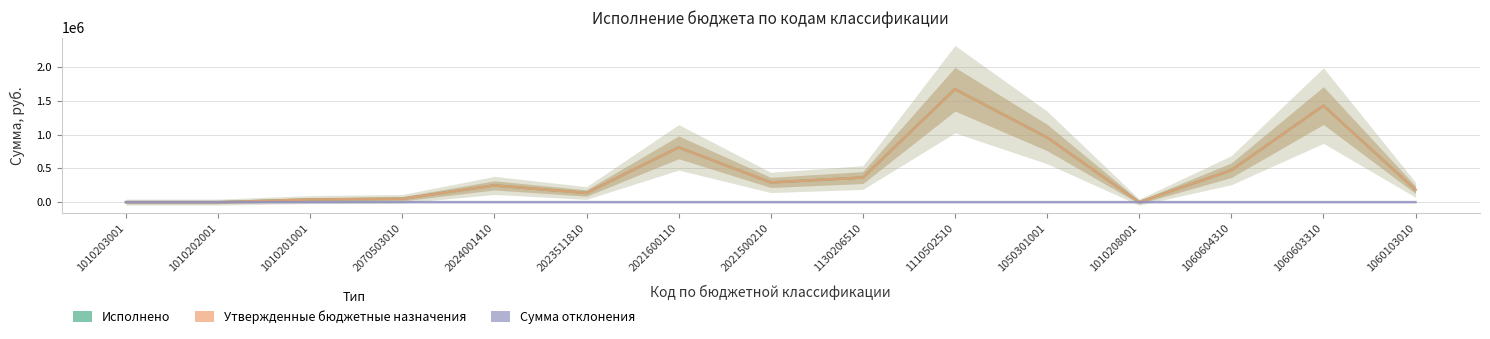

At which category does Сумма отклонения reach its first local peak?

1010202001